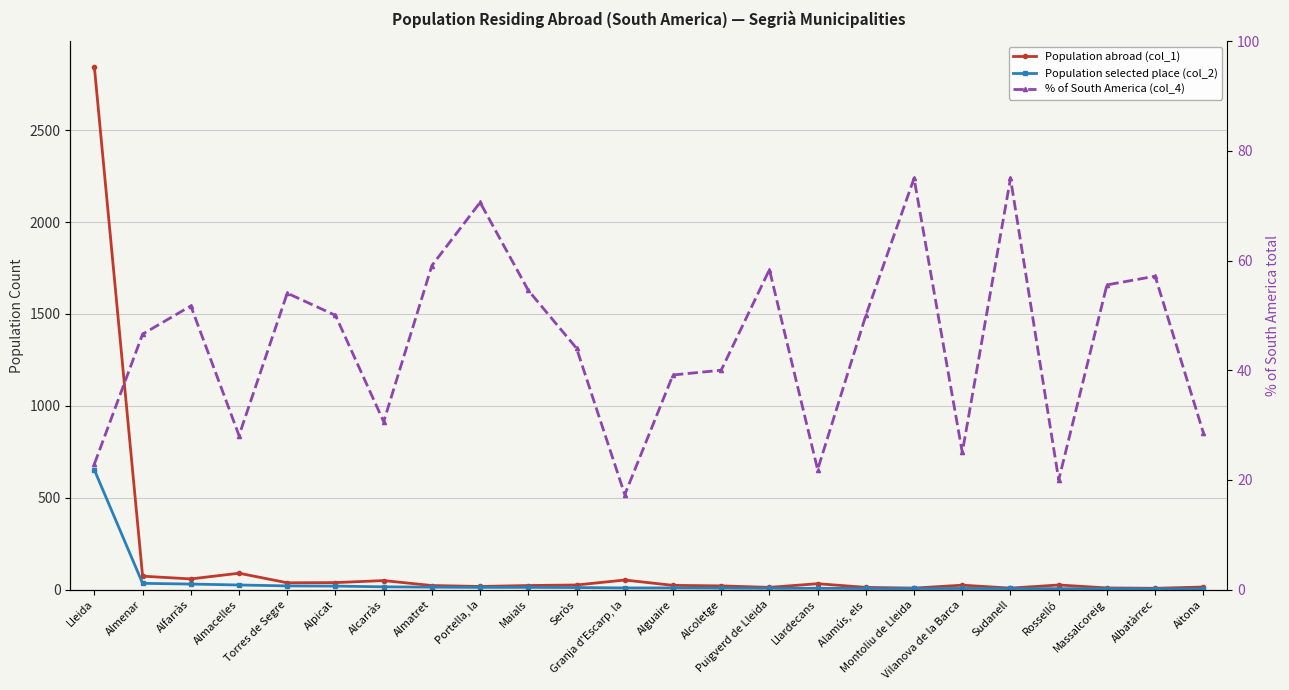

At Almenar, list the series in order from smallest to largest.

Population selected place (col_2), % of South America (col_4), Population abroad (col_1)